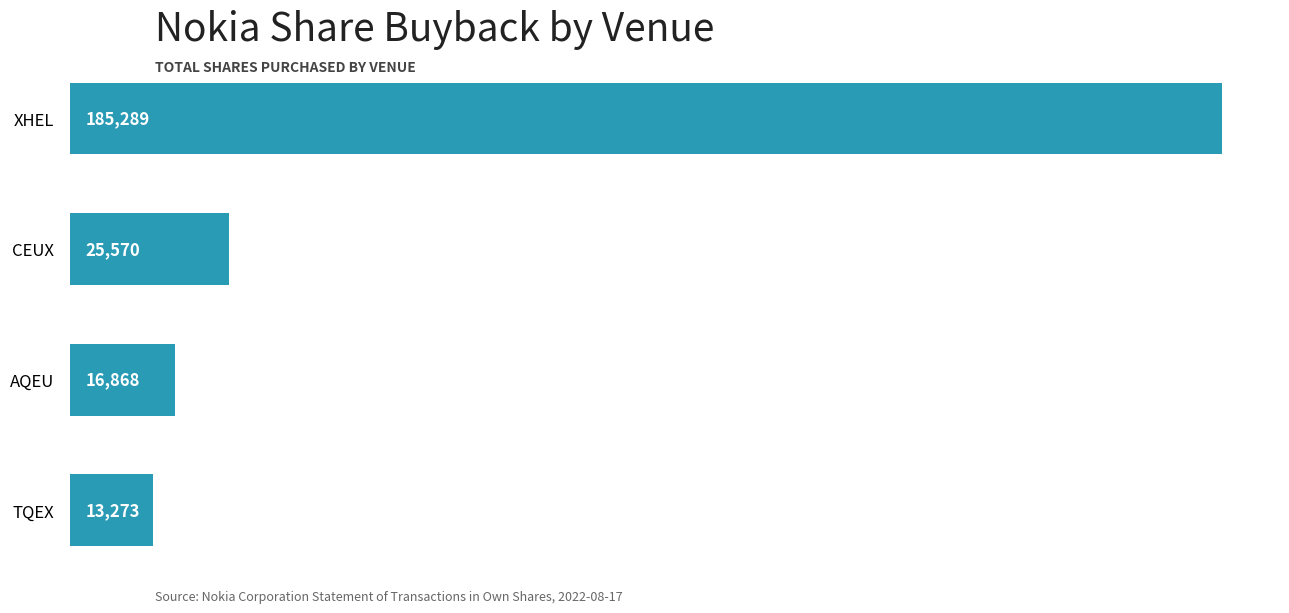

Reading bottom to top, list all the values displayed in this chart.

TQEX=13273	AQEU=16868	CEUX=25570	XHEL=185289